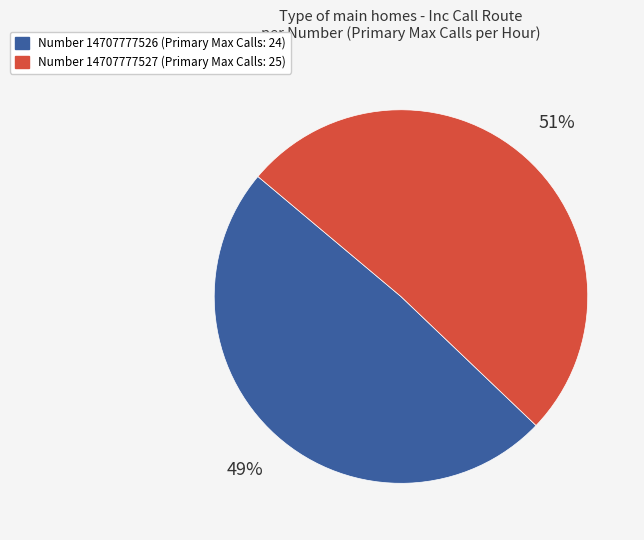

True or false: Number 14707777527 (Primary Max Calls: 25) accounts for 51% of the total.

True